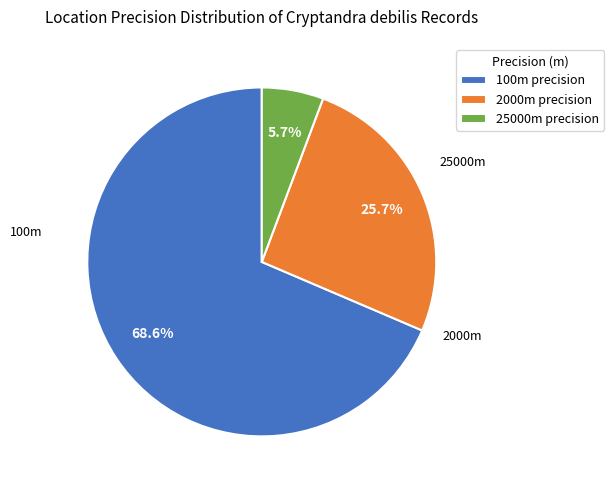

Does any single category account for the majority?

Yes